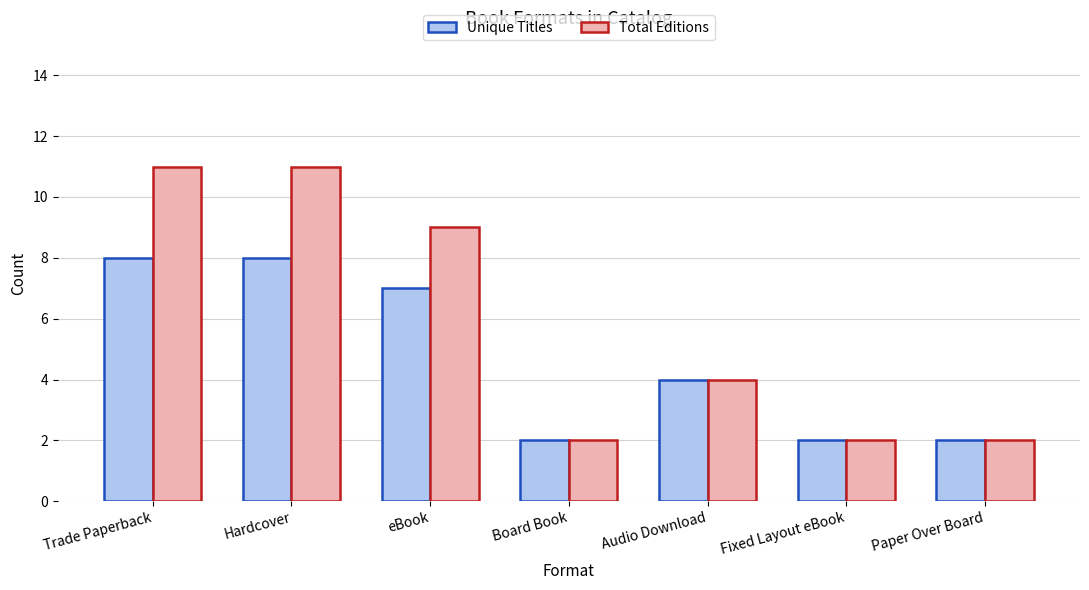

What is the maximum value shown in the chart?

11